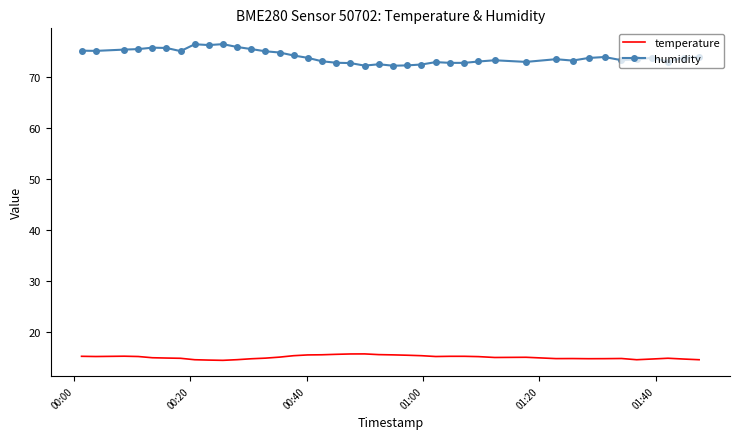

True or false: temperature and humidity cross at least once.

False